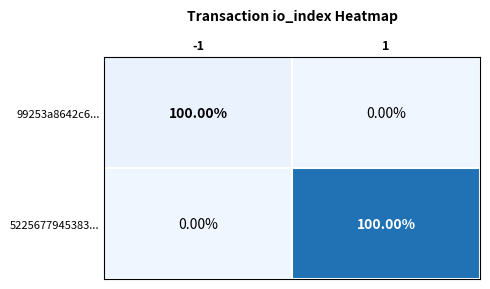

What is the difference between the 5225677945383... values at 1 and -1?

100